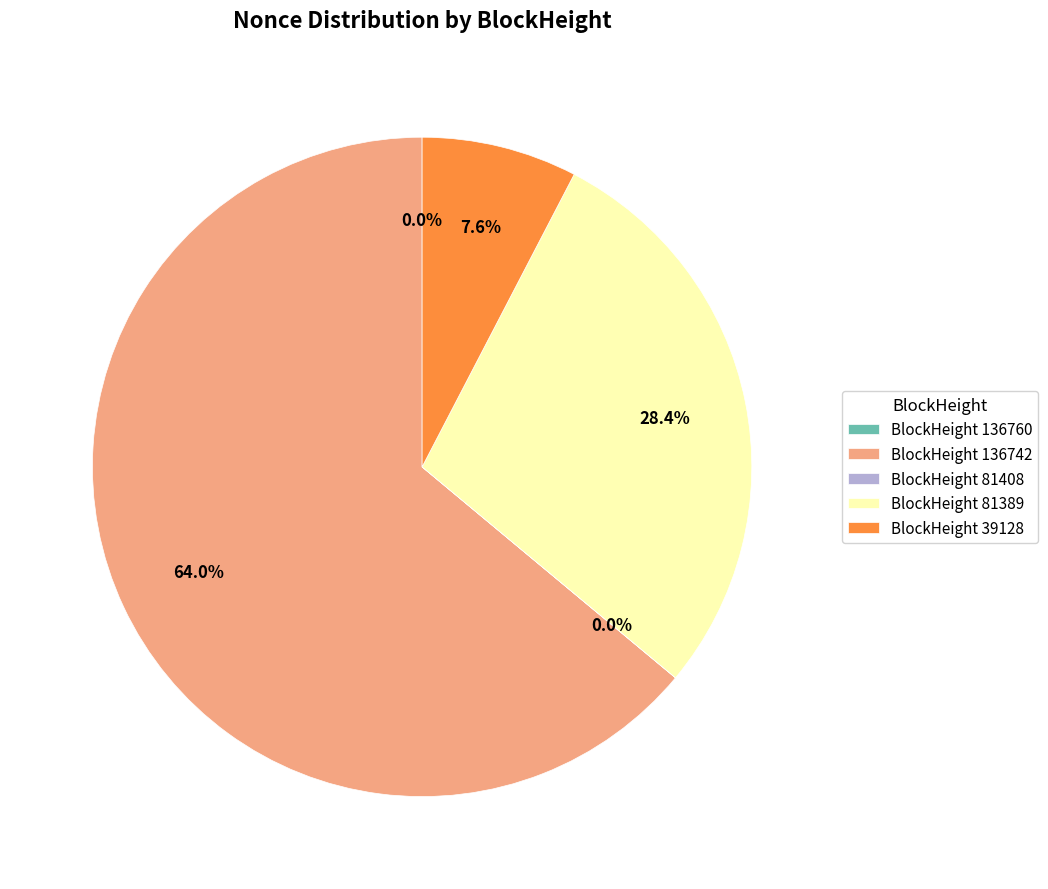

What is the ratio of the value at BlockHeight 136742 to the value at BlockHeight 81389?

2.3